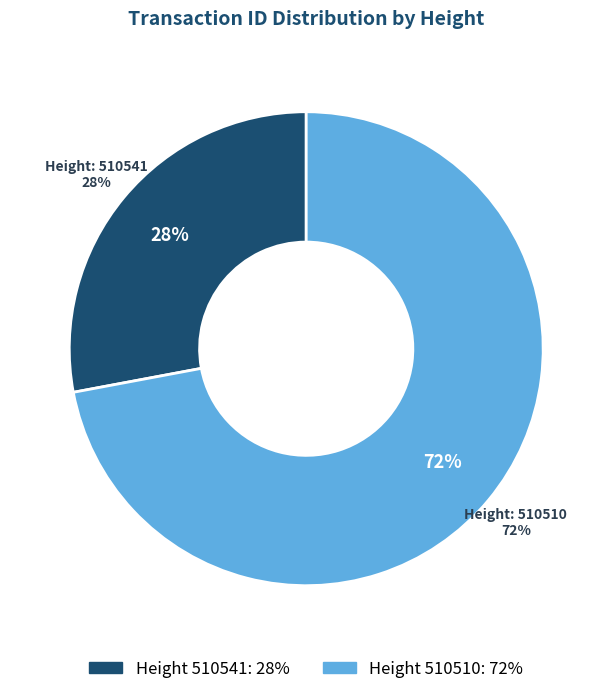

Is it true that 510541 is 28% of the pie?

True